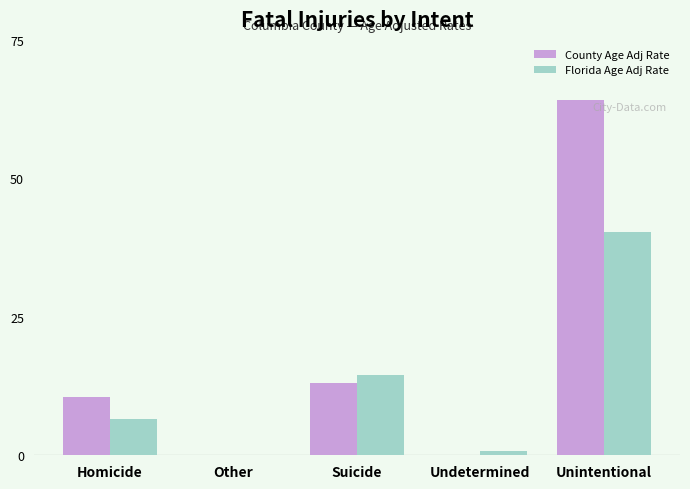

Are the bars horizontal?

No